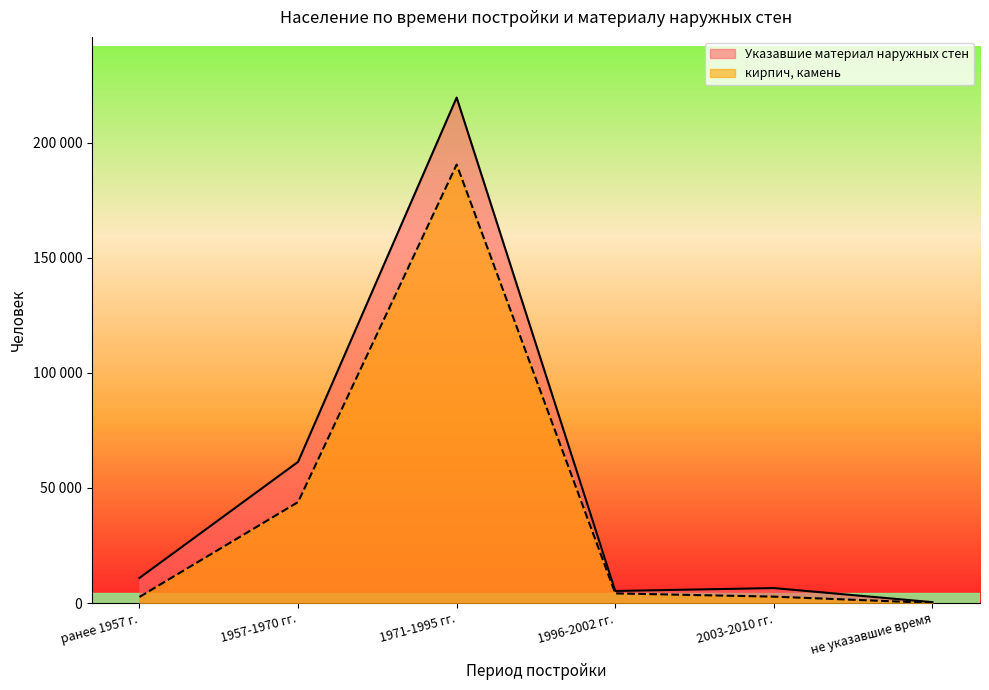

True or false: кирпич, камень and Указавшие материал наружных стен cross at least once.

False